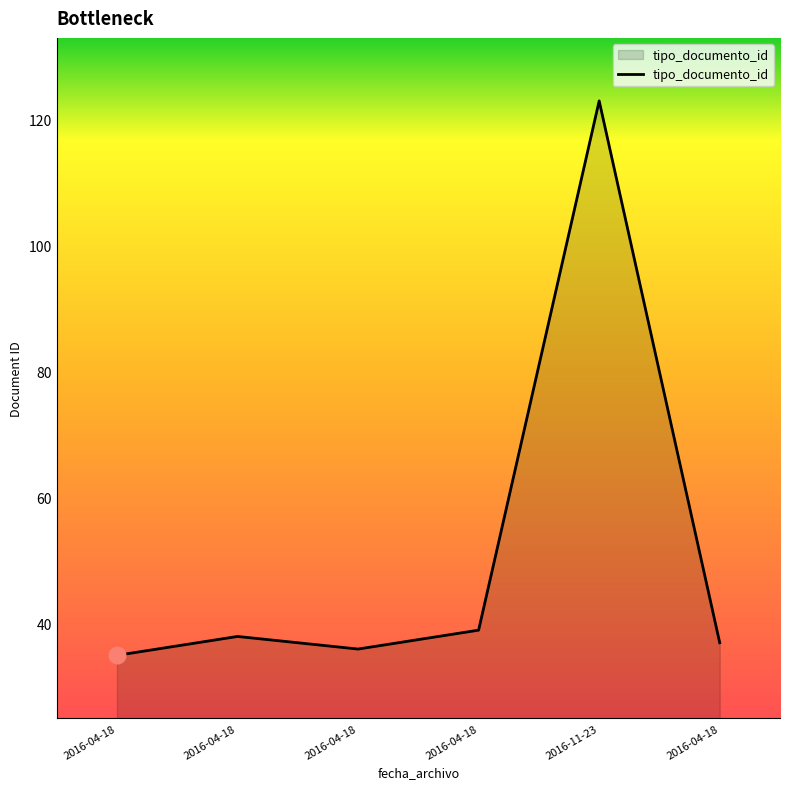

What is the value of the 1st point from the left?

35